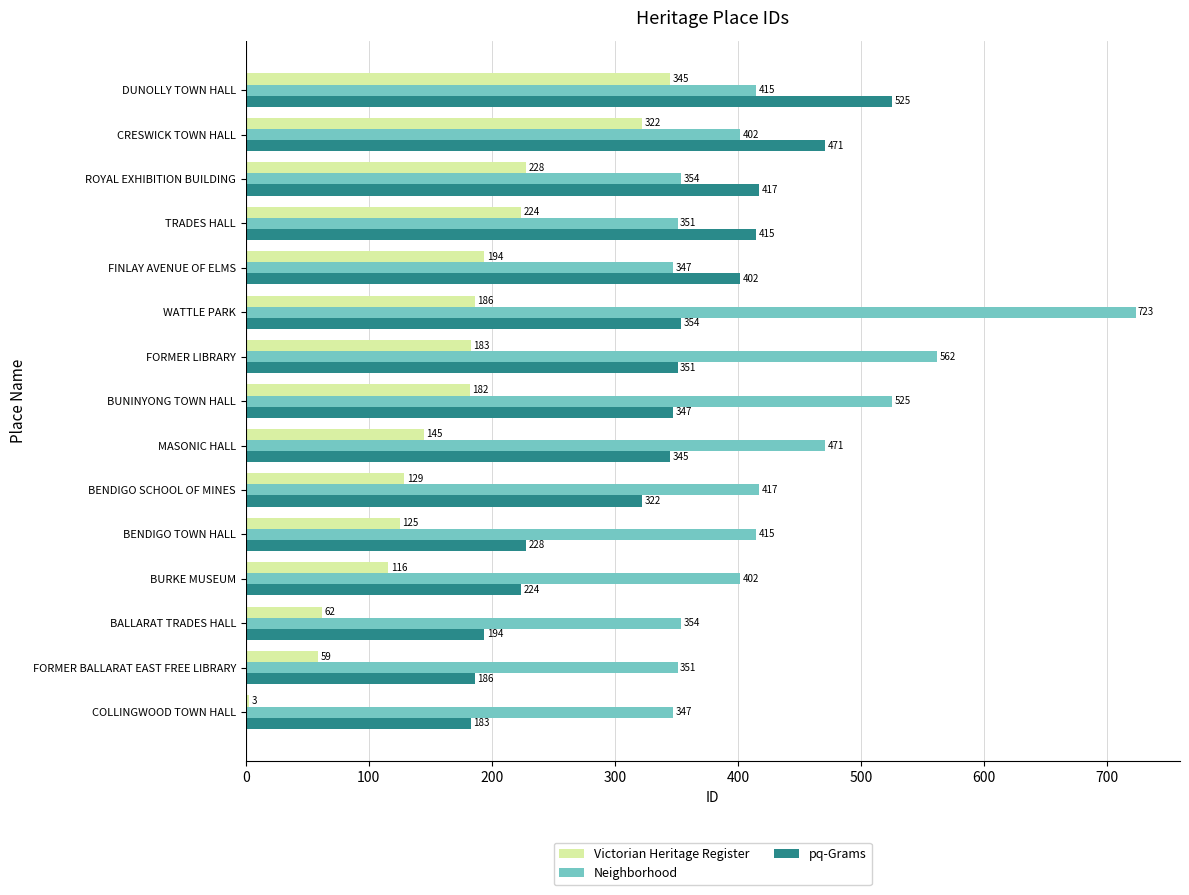

The Victorian Heritage Register series shows 322 at CRESWICK TOWN HALL. True or false?

True